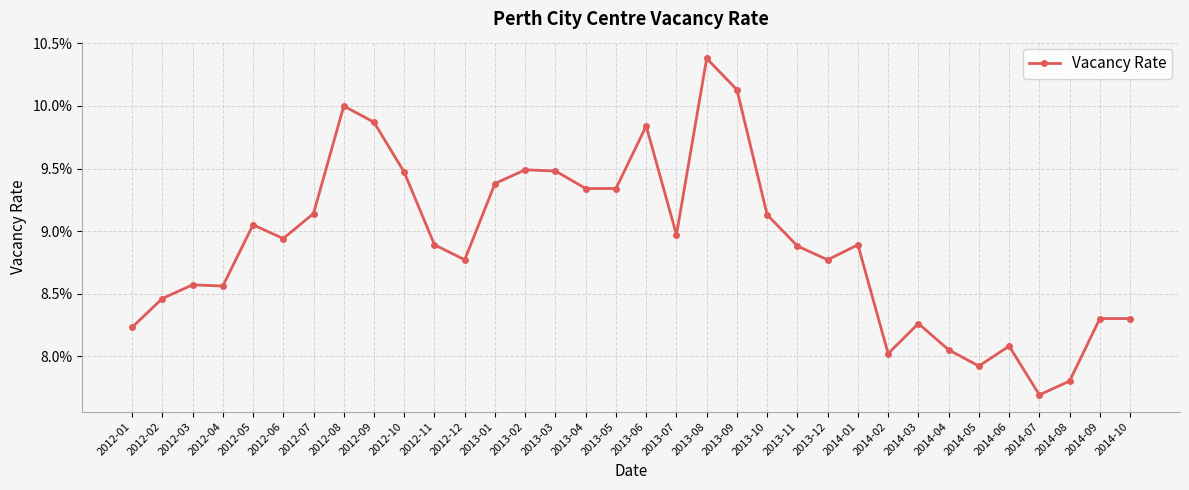

Reading left to right, transcribe all the data shown in this chart.

2012-01=0.1	2012-02=0.1	2012-03=0.1	2012-04=0.1	2012-05=0.1	2012-06=0.1	2012-07=0.1	2012-08=0.1	2012-09=0.1	2012-10=0.1	2012-11=0.1	2012-12=0.1	2013-01=0.1	2013-02=0.1	2013-03=0.1	2013-04=0.1	2013-05=0.1	2013-06=0.1	2013-07=0.1	2013-08=0.1	2013-09=0.1	2013-10=0.1	2013-11=0.1	2013-12=0.1	2014-01=0.1	2014-02=0.1	2014-03=0.1	2014-04=0.1	2014-05=0.1	2014-06=0.1	2014-07=0.1	2014-08=0.1	2014-09=0.1	2014-10=0.1